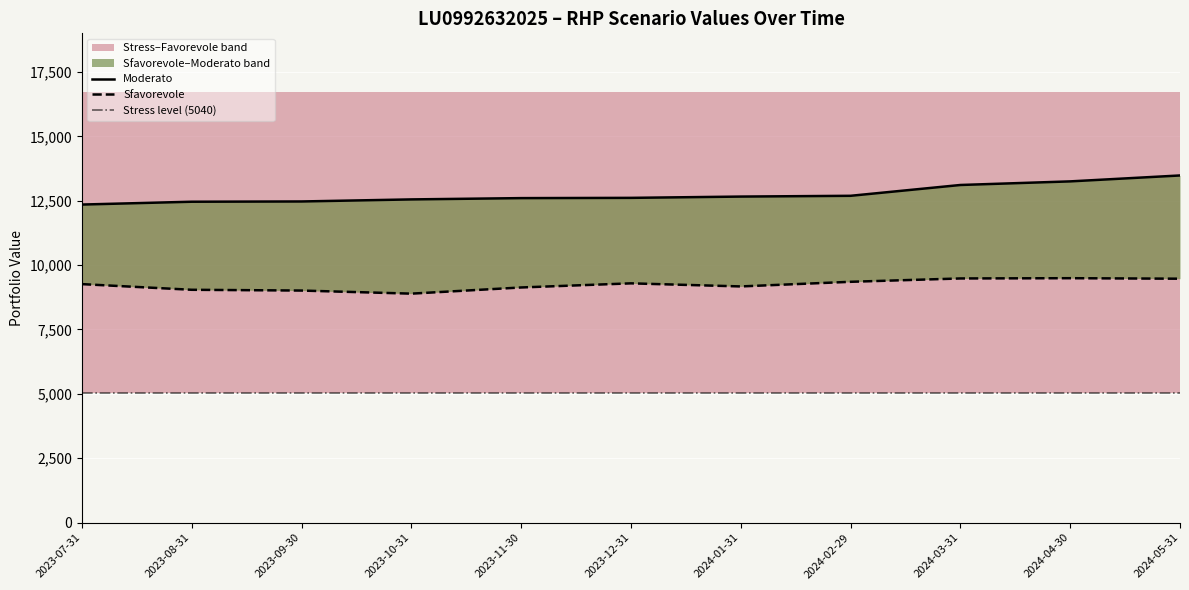

Where is the first local minimum for Sfavorevole?

2023-10-31